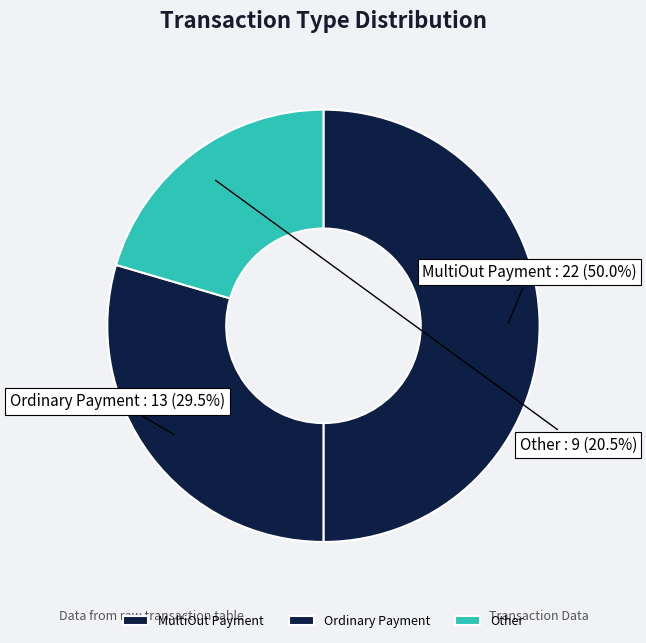

Count the number of slices in the pie.

3